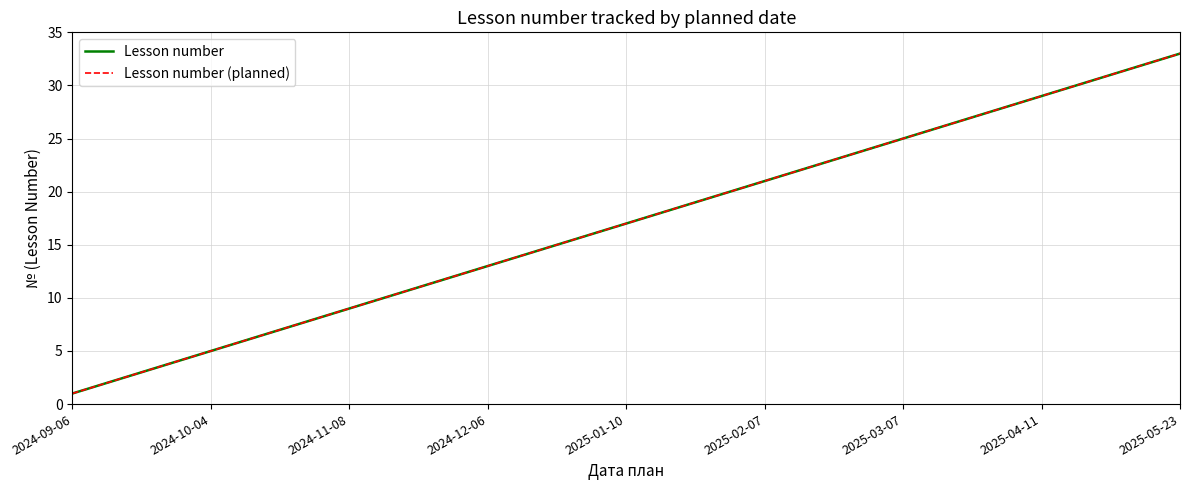

At how many categories does at least one series exceed 1?

32